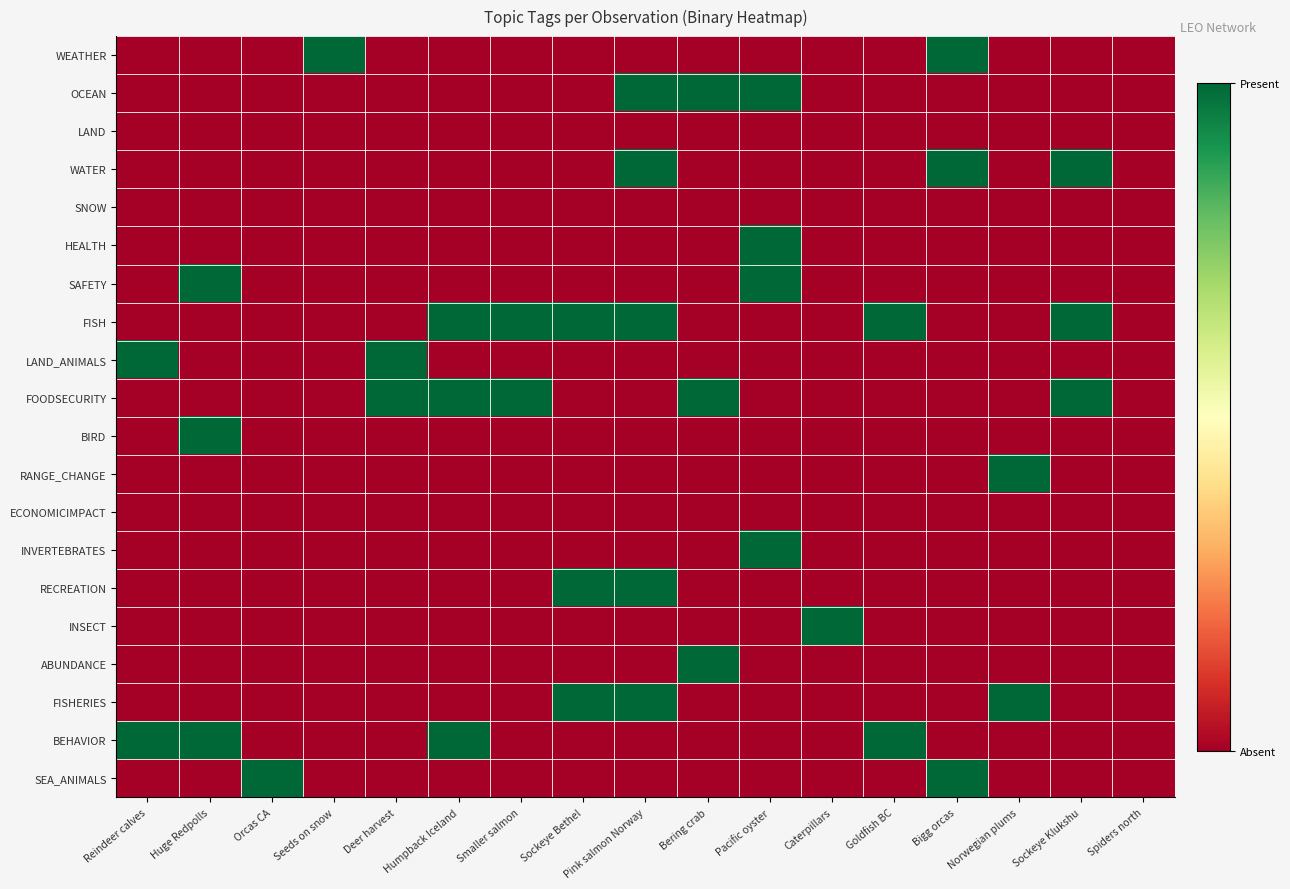

Between Reindeer calves and Humpback Iceland, which series saw the biggest shift?

FISH